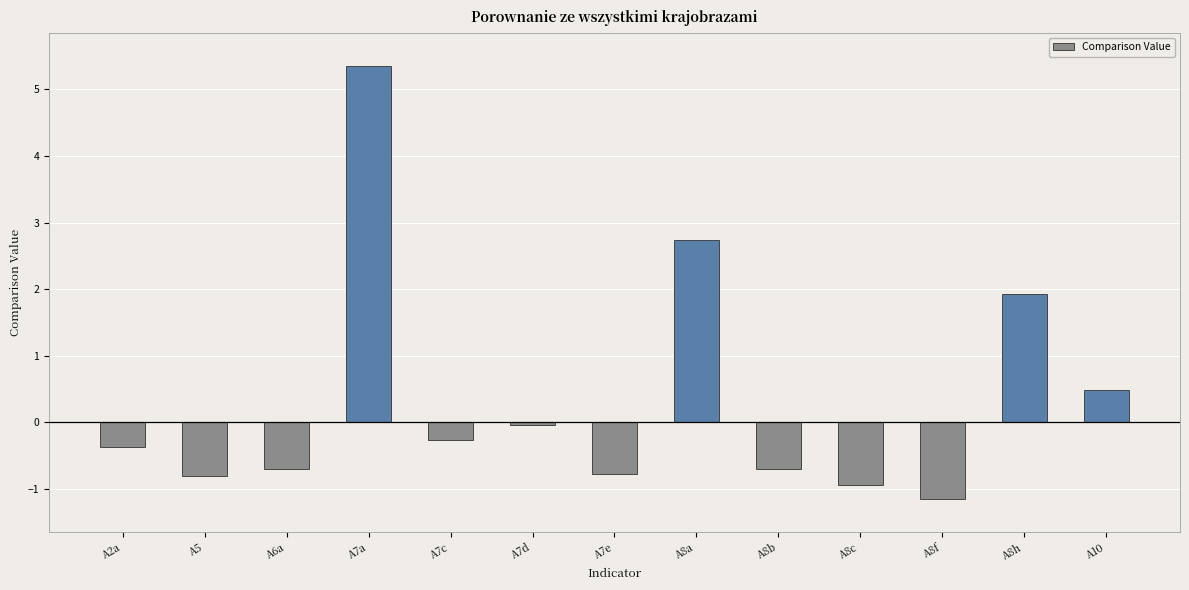

The value at A7e is -0.8. True or false?

True